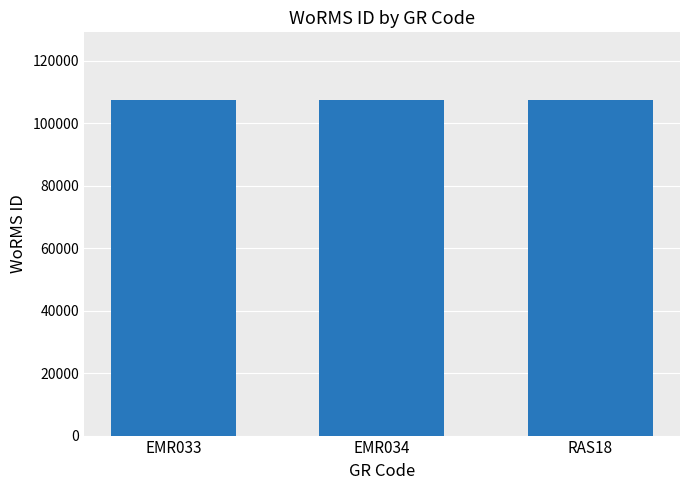

Approximately how many times larger is the value at EMR033 compared to RAS18?

1.0